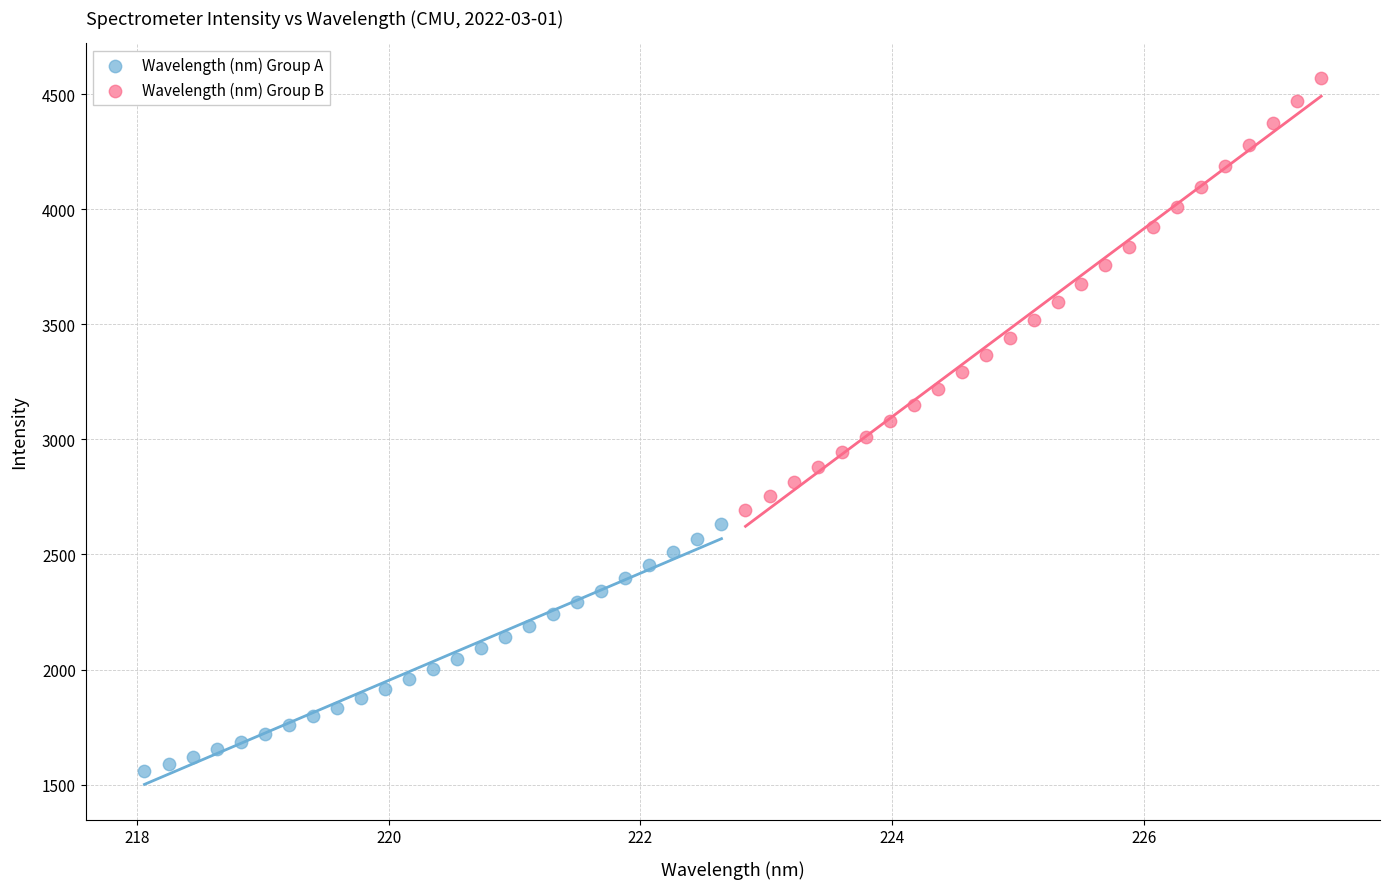

Which series has the widest spread of Y values?

Wavelength (nm) Group B